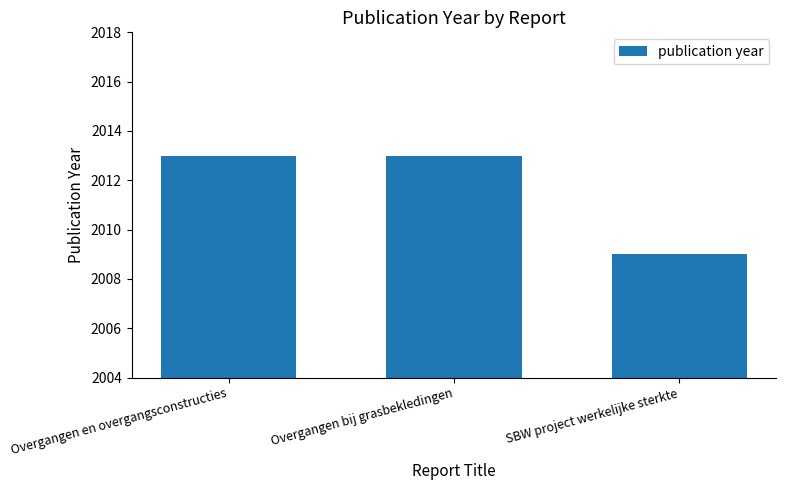

How many values are between 2009 and 2013?

3